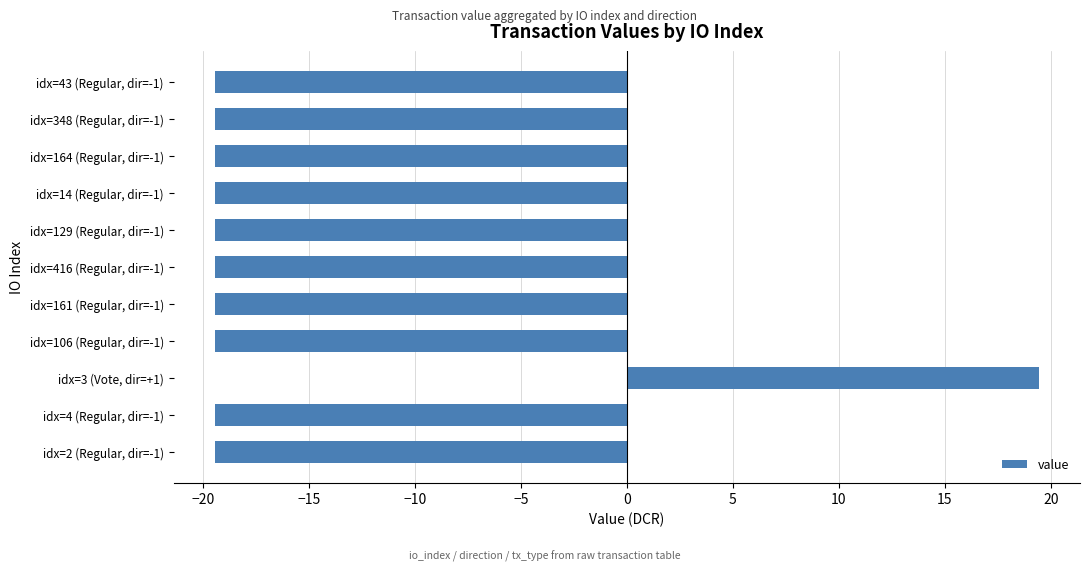

The chart shows a value of -30.3 at idx=4 (Regular, dir=-1). True or false?

False